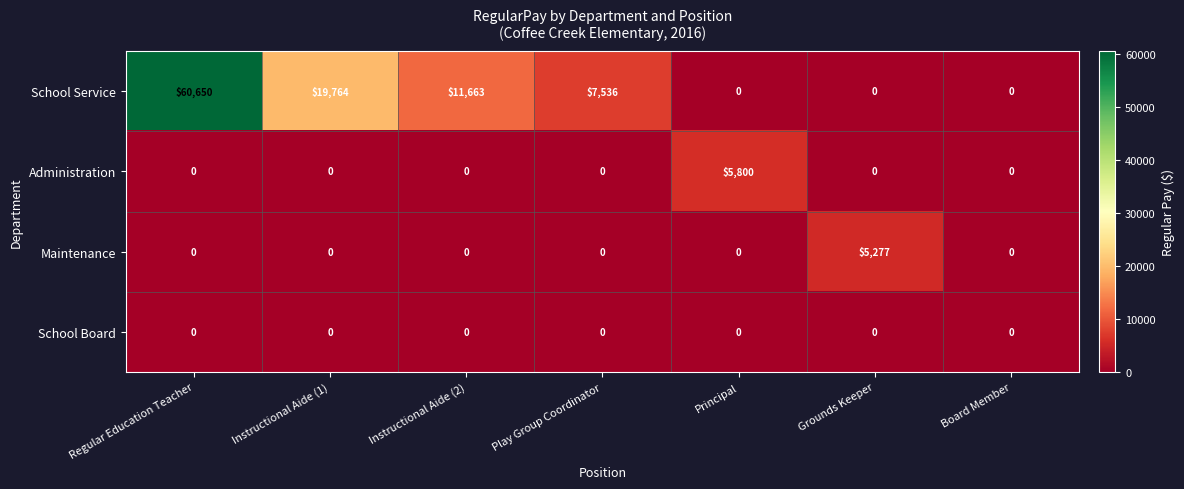

Which series has the widest spread of values?

School Service